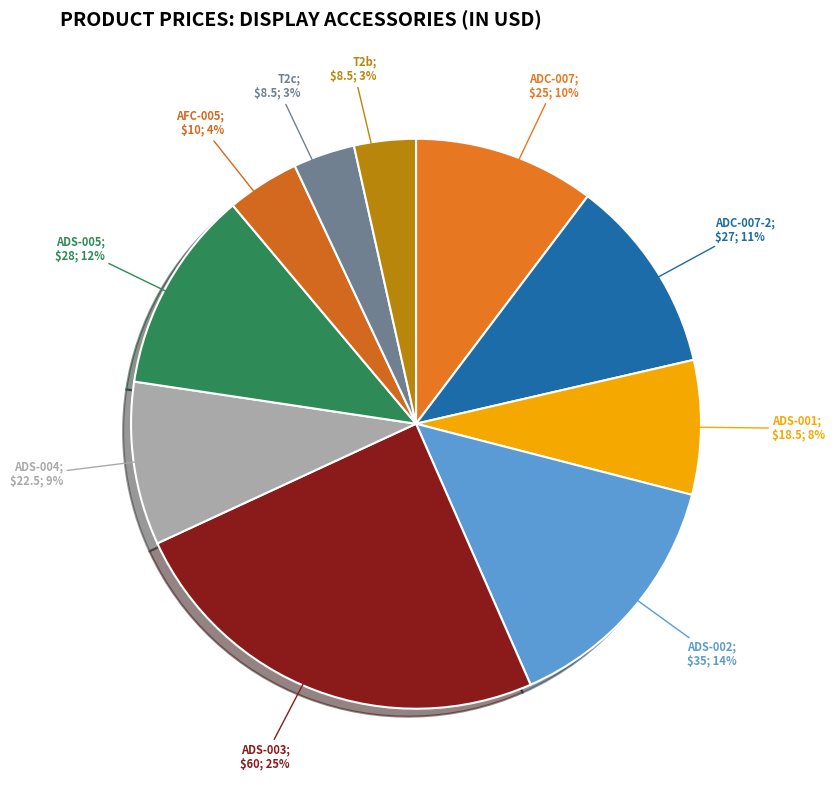

How many segments does this pie chart have?

10